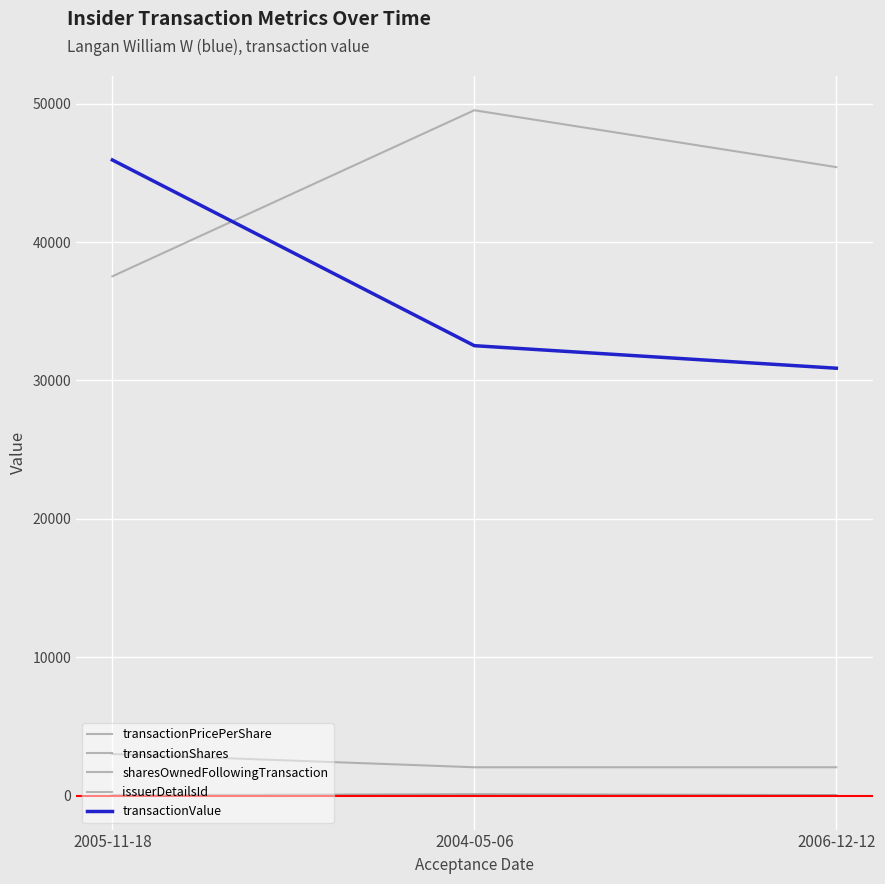

Count the number of categories in the chart.

3